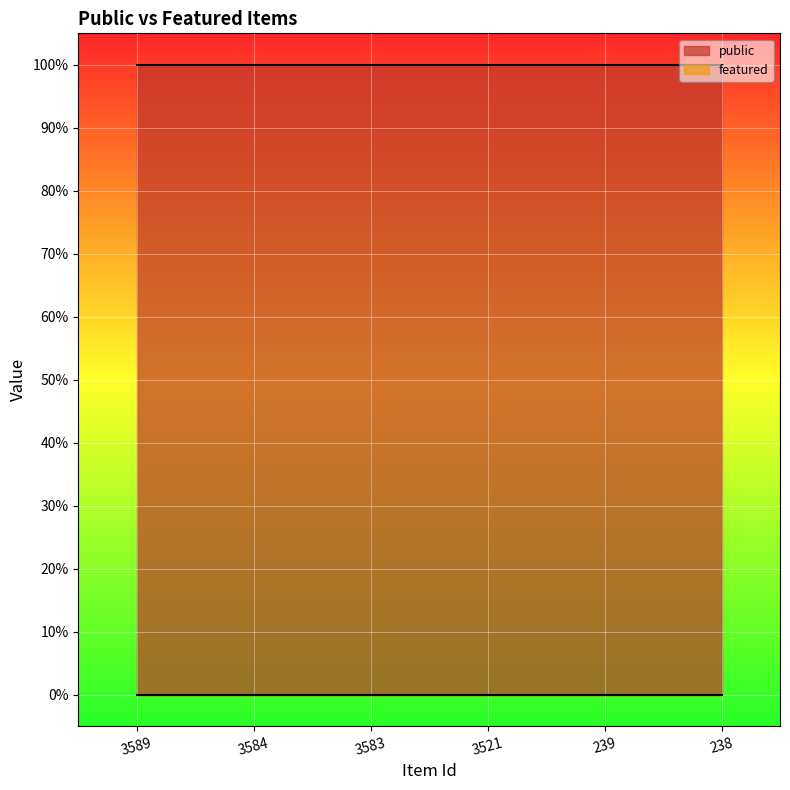

Which series has the largest total across all categories?

public